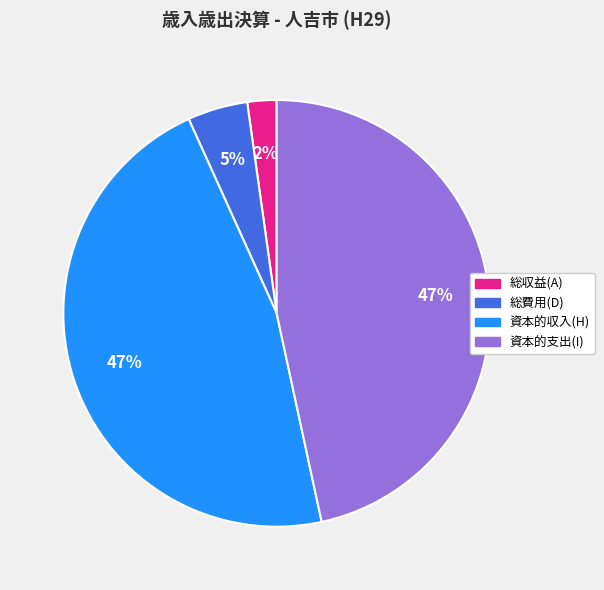

Count the number of slices in the pie.

4